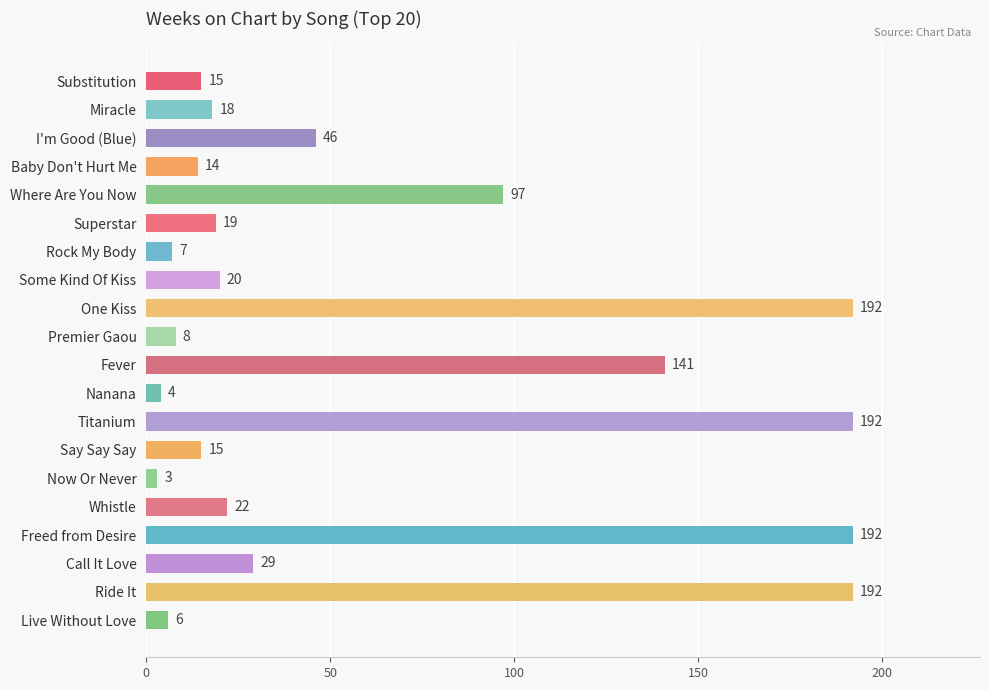

What is the difference between the maximum and minimum values?

189